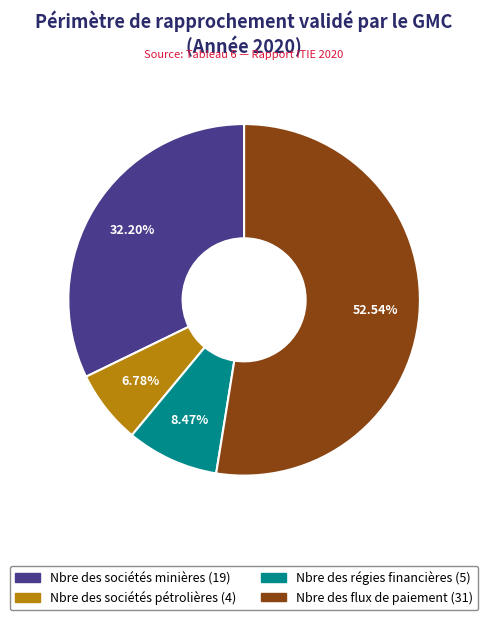

Is it true that Nbre des régies financières is 8% of the pie?

True